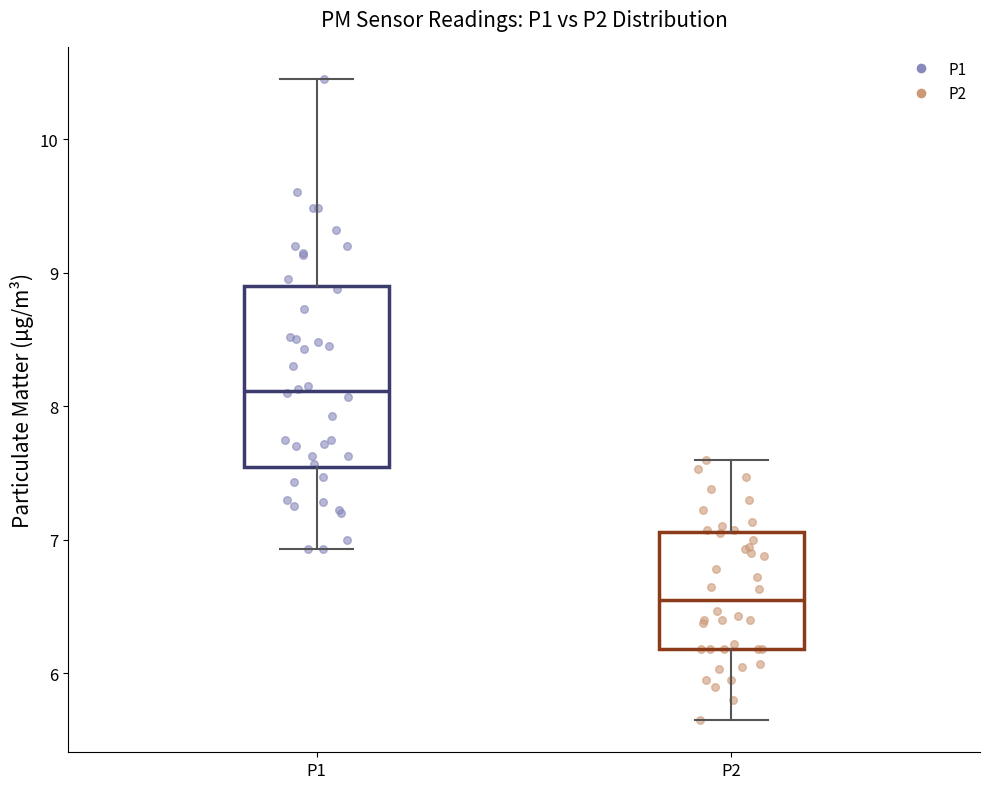

Which box has the highest median line?

P1